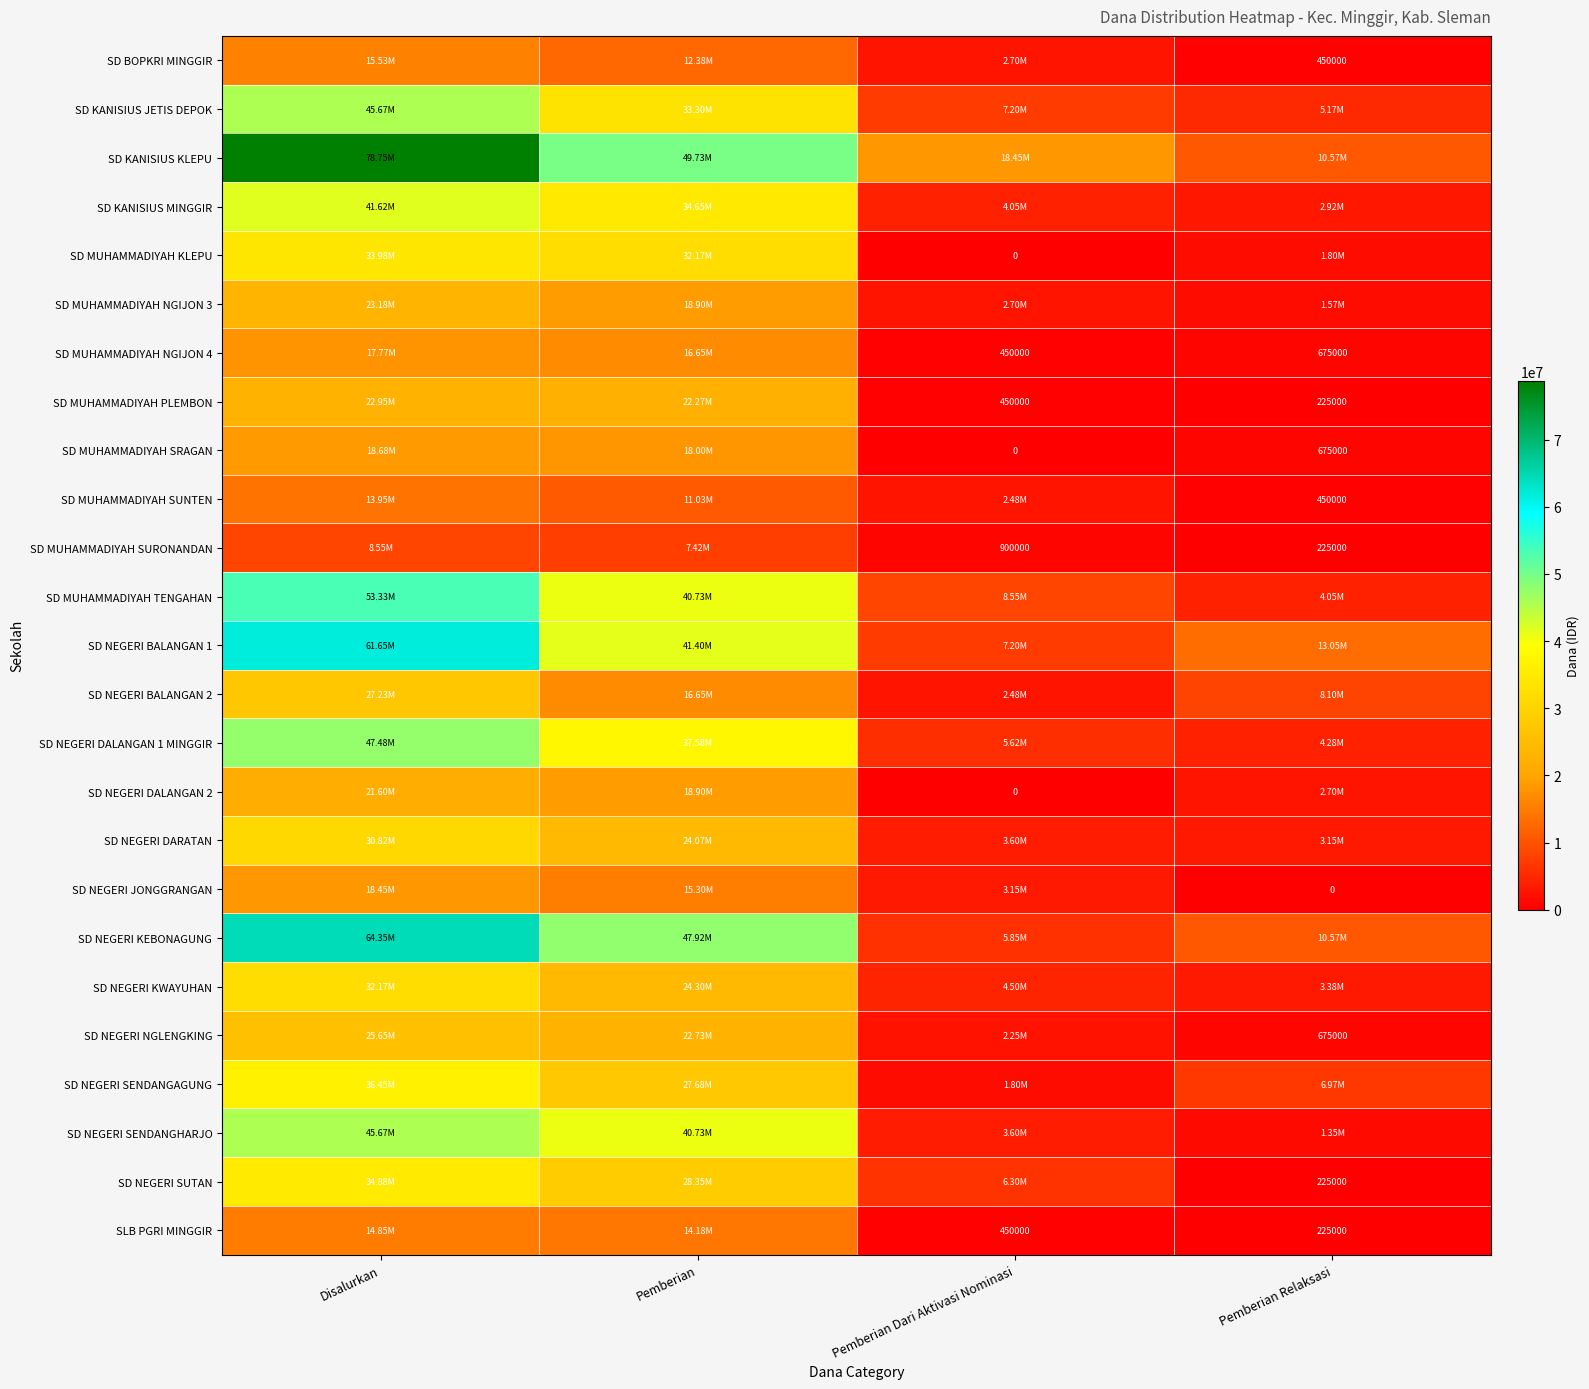

Which series has the largest total across all categories?

SD KANISIUS KLEPU